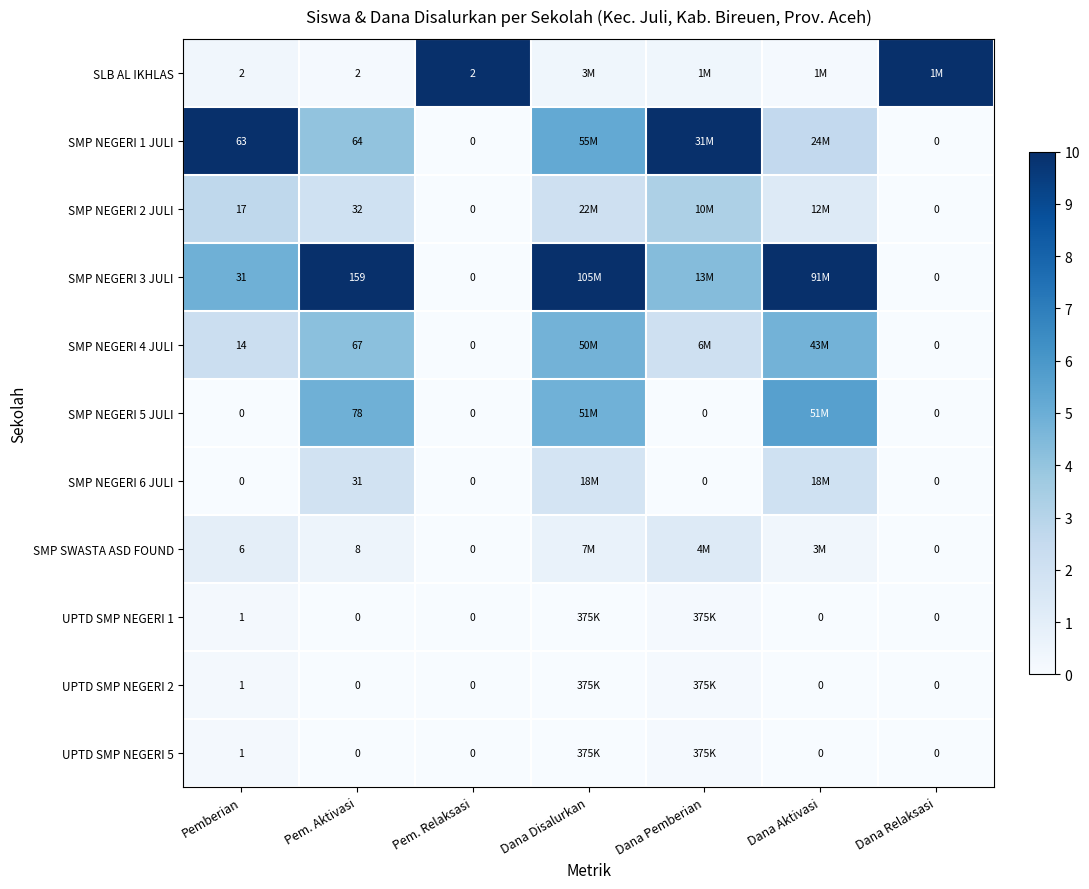

The value of SLB AL IKHLAS at Pem. Relaksasi is 0.5. True or false?

False